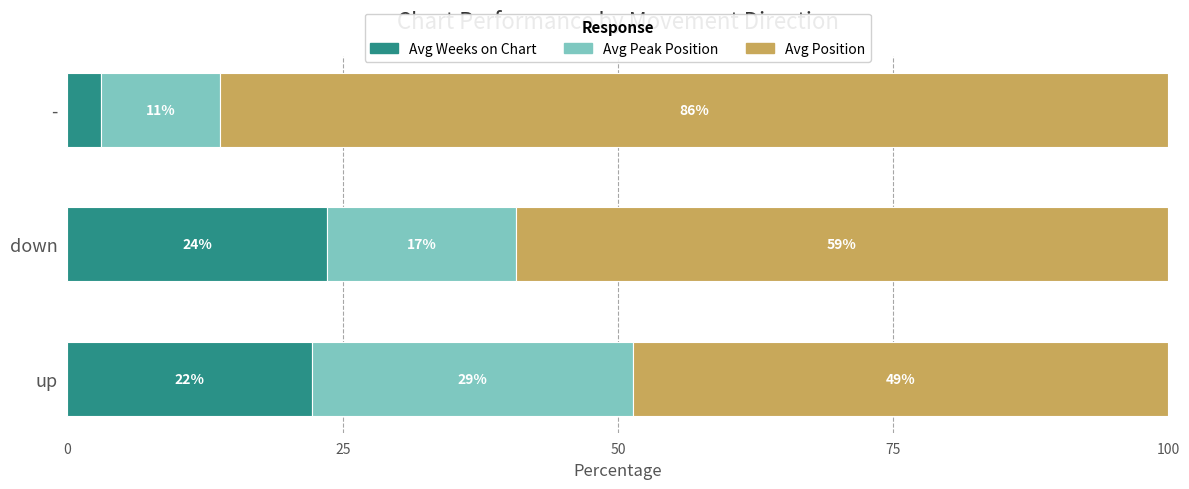

What is the value of the Avg Peak Position bar at the 3rd from the left?

10.8